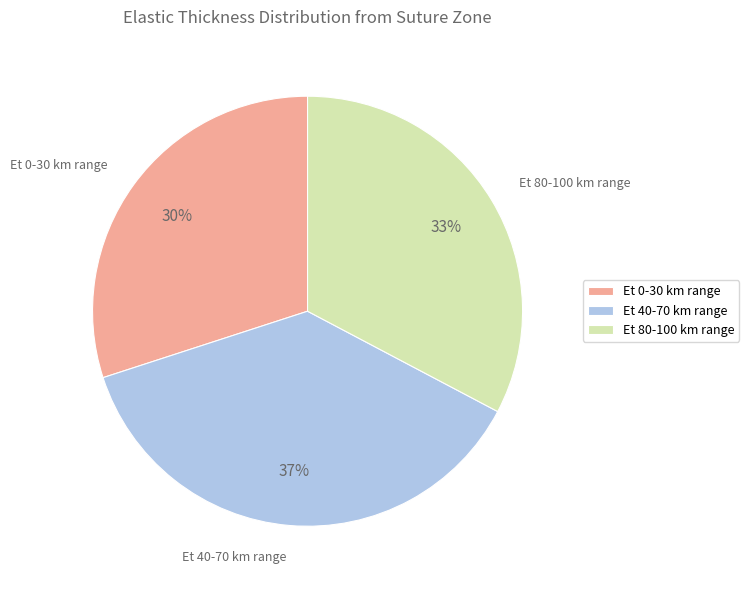

Rank the categories by value from lowest to highest.

Et 0-30 km range, Et 80-100 km range, Et 40-70 km range